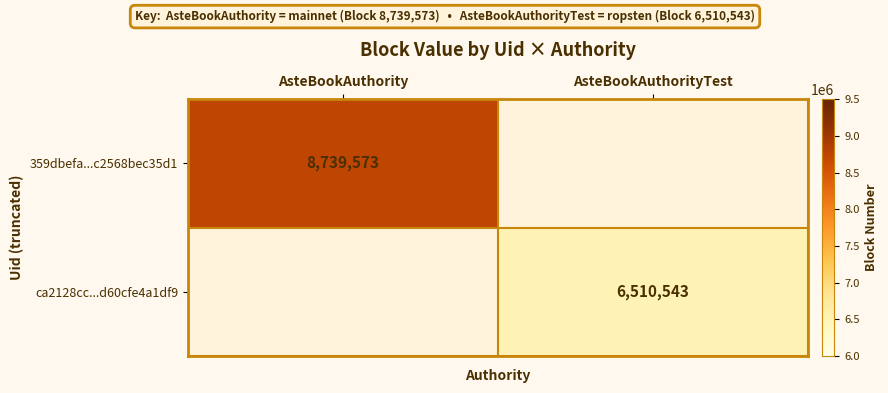

The value of 359dbefa...c2568bec35d1 at AsteBookAuthority is 14492252. True or false?

False